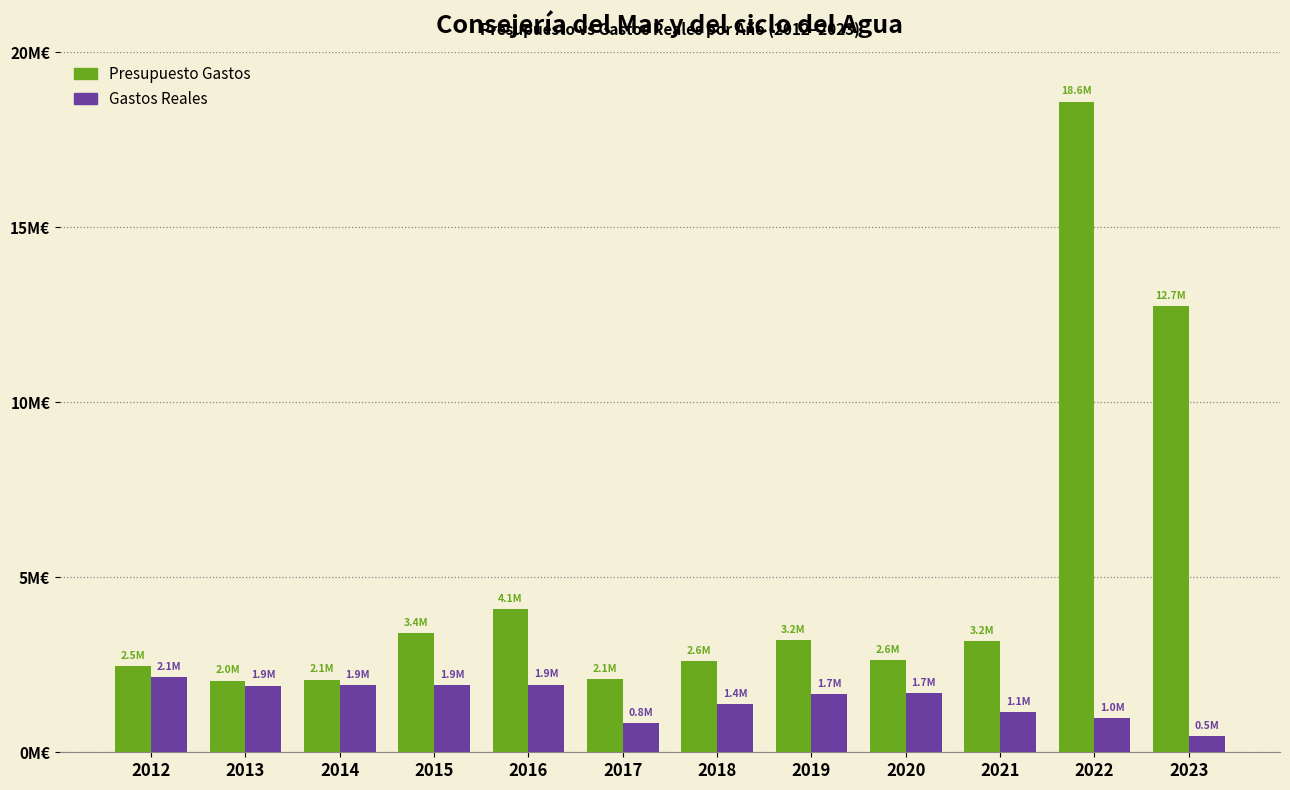

What is the difference between the maximum and minimum values in the Presupuesto Gastos series?

16540777.0